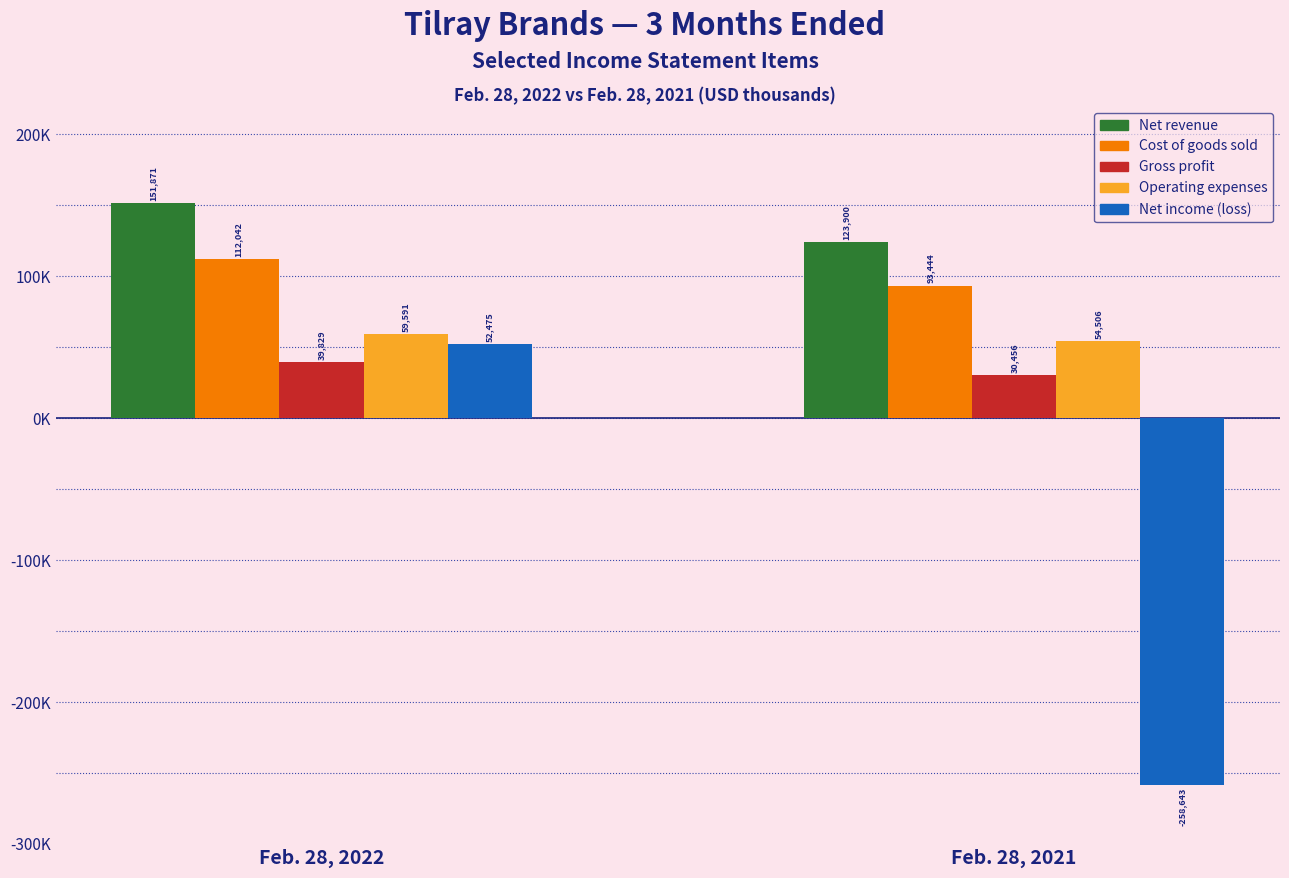

What are all the series names shown in the legend?

Net revenue, Cost of goods sold, Gross profit, Operating expenses, Net income (loss)